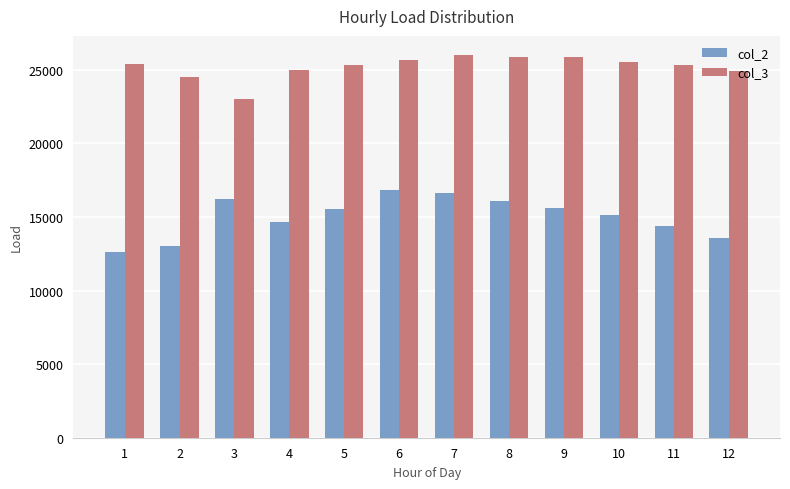

List the series in order of their peak value, lowest first.

col_2, col_3